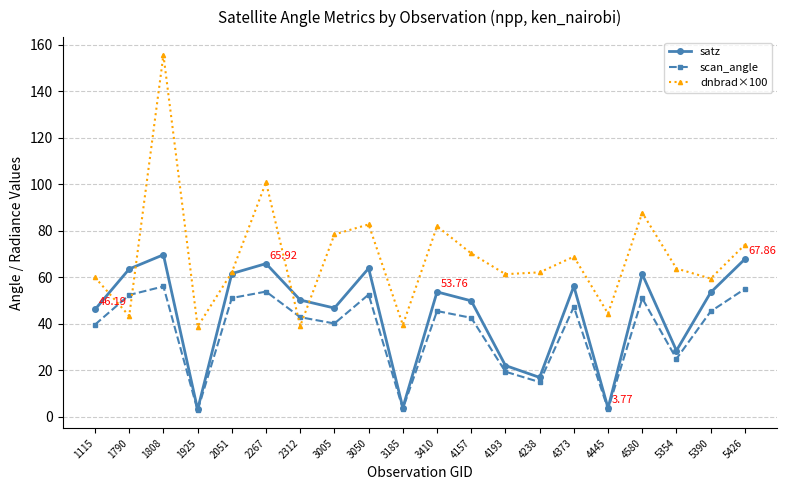

What is the difference between the maximum and minimum values in the dnbrad×100 series?

116.9